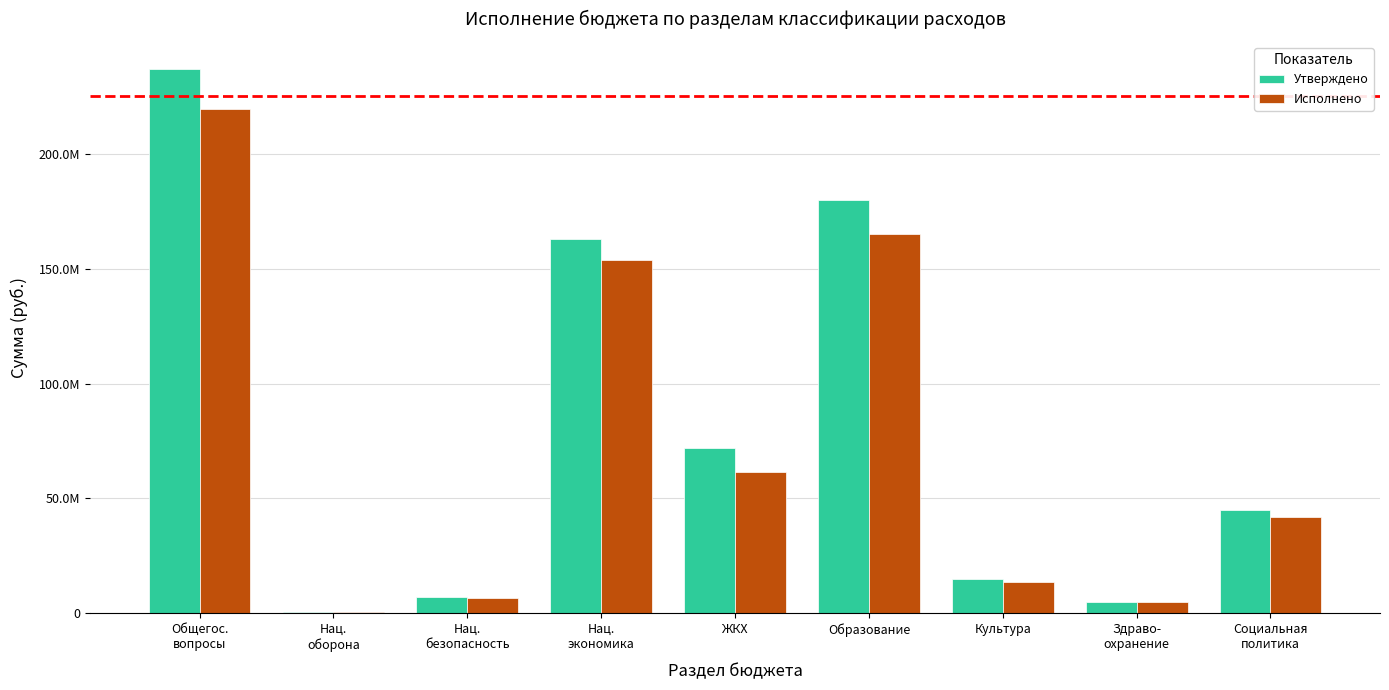

What is the minimum value shown in the chart?

633227.2